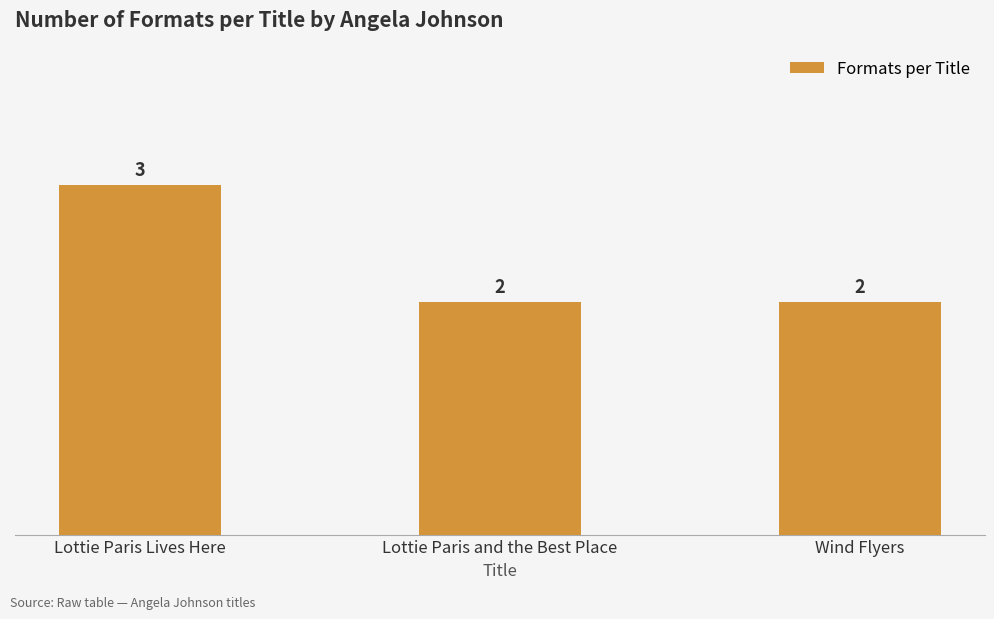

What is the change in value from Lottie Paris Lives Here to Lottie Paris and the Best Place?

-1